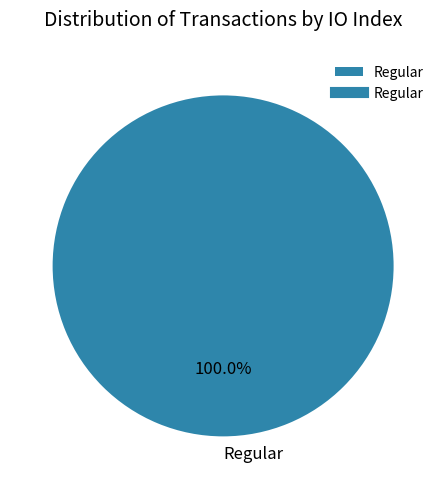

Rank the categories by value from lowest to highest.

Regular